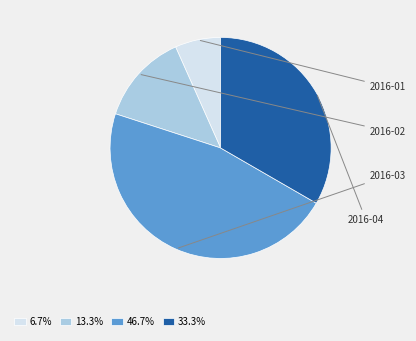

True or false: 2016-01 accounts for 7% of the total.

True